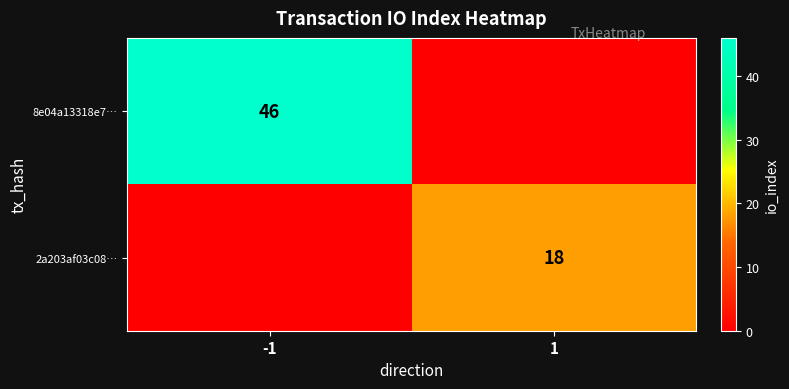

At which category is the sum across all series the highest?

-1